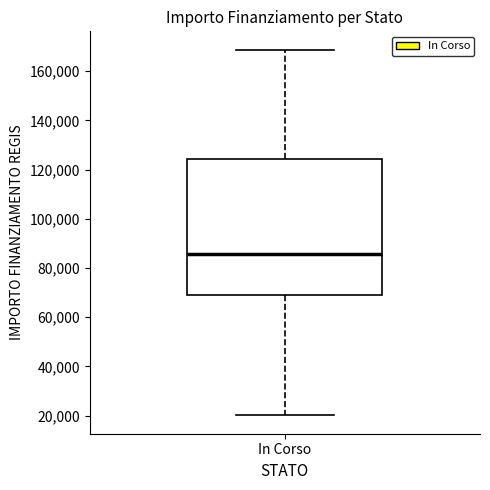

Read this box plot against the y-axis: the position of the median line, the range covered by the box, and the ends of both whiskers. The values are not printed on the chart, so give them approximately, as read against the axis.

median 86000, box 68000 to 124000, whiskers 20000 to 168000